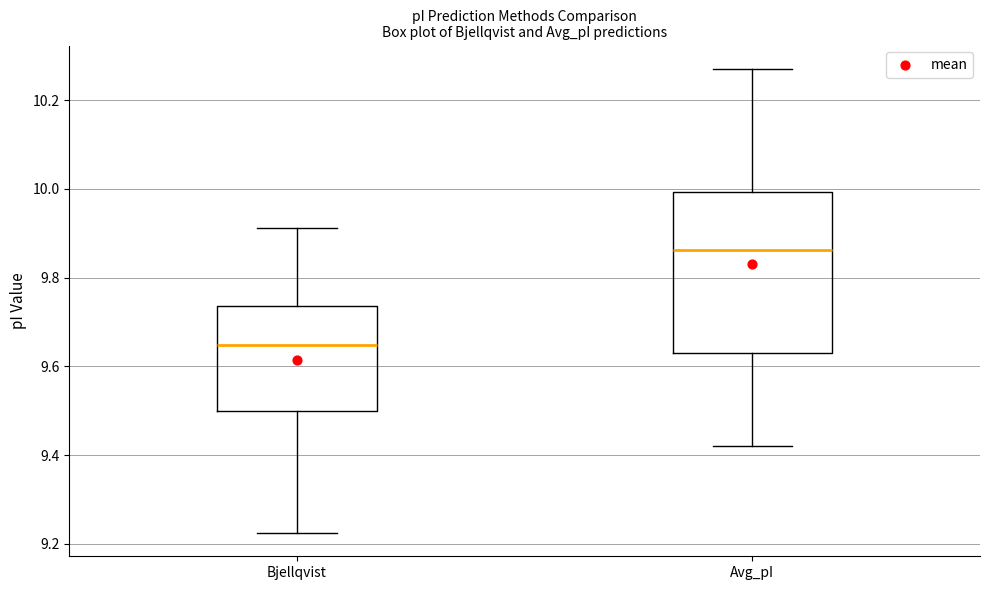

Where does the median line of the box for Avg_pI sit on the y-axis? The values are not printed on the chart, so give them approximately, as read against the axis.

9.86